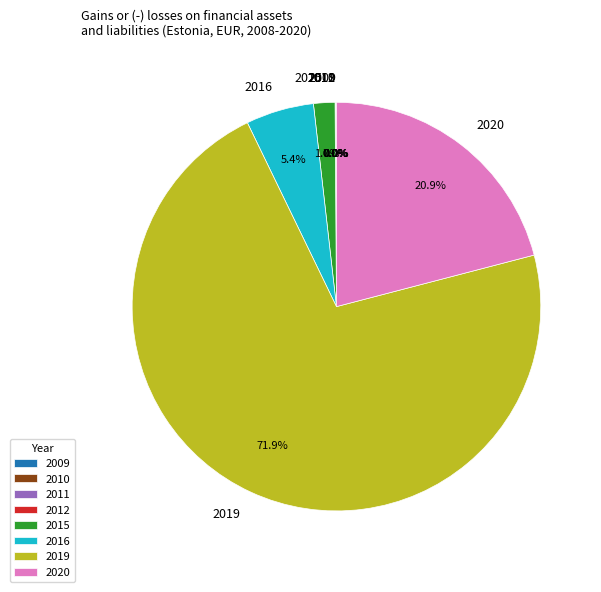

What is the largest slice in the pie chart?

2019